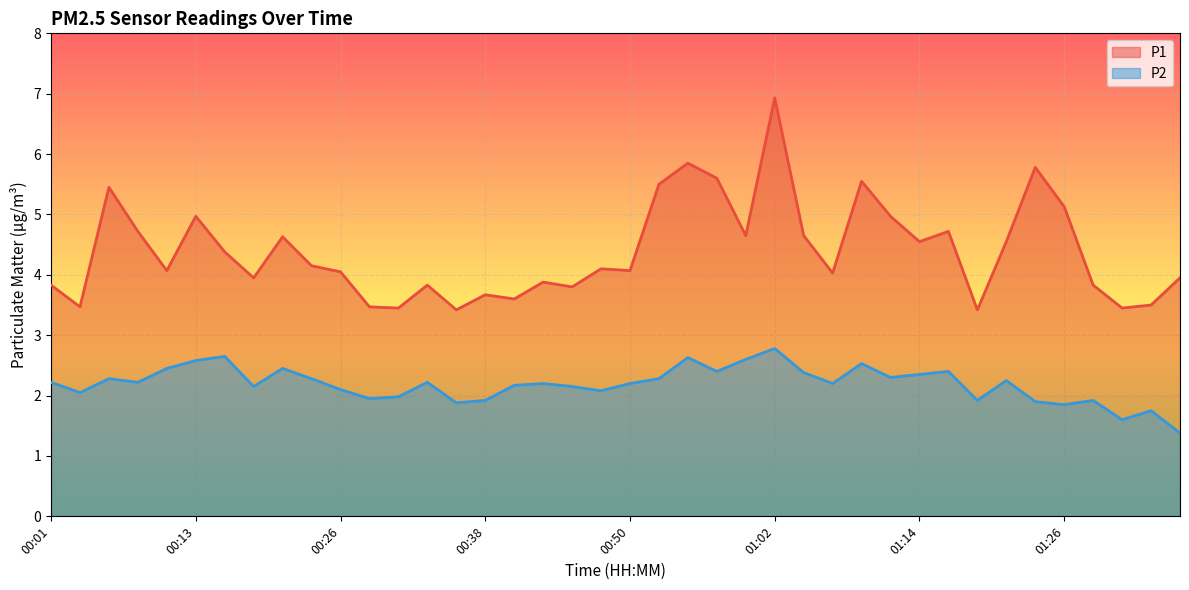

What position from the right is 00:16?

34